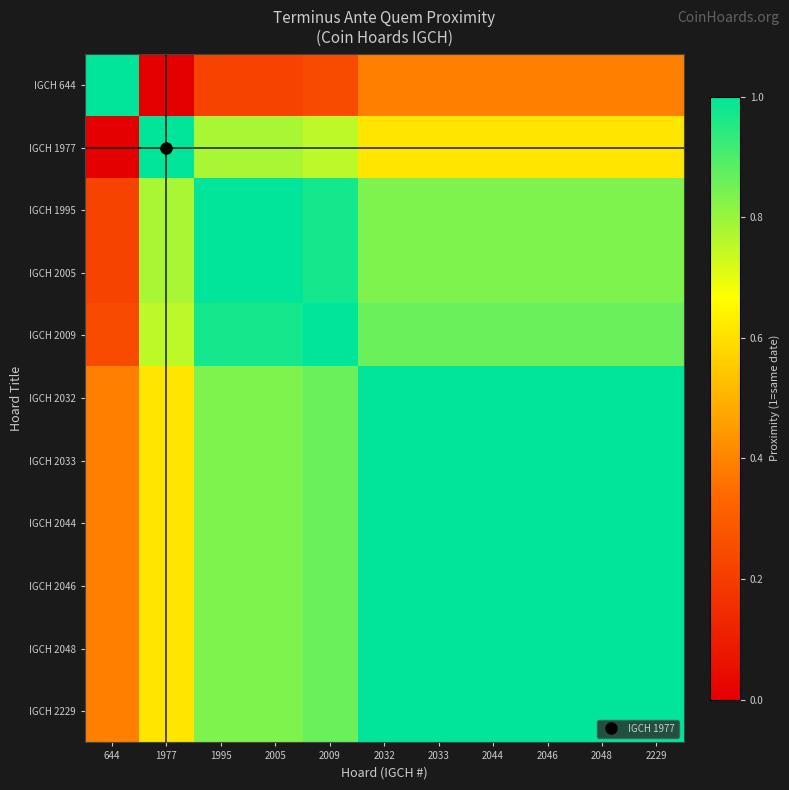

List the series in order of their peak value, highest first.

IGCH 644, IGCH 1977, IGCH 1995, IGCH 2005, IGCH 2009, IGCH 2032, IGCH 2033, IGCH 2044, IGCH 2046, IGCH 2048, IGCH 2229